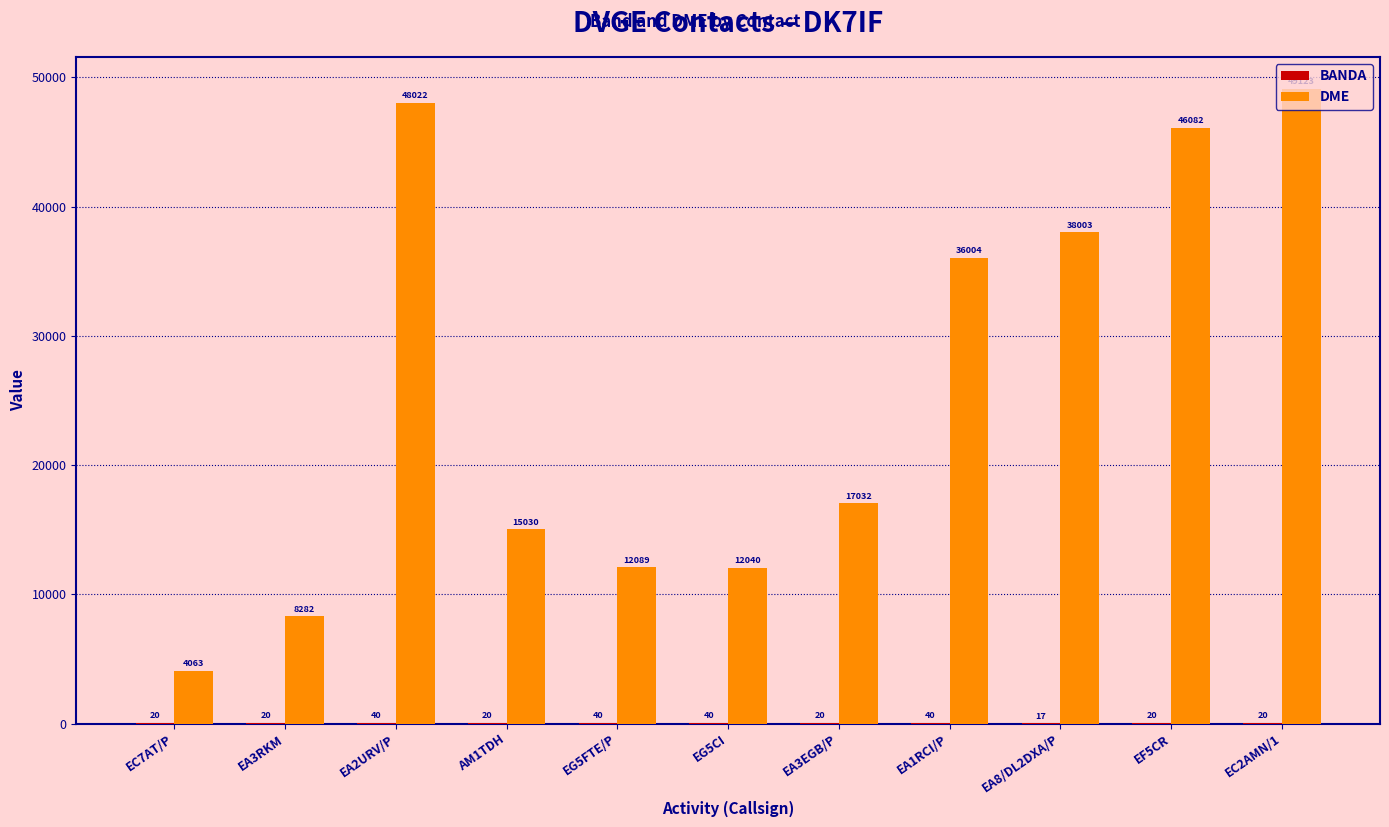

At which label is DME closest to 26593?

EA1RCI/P